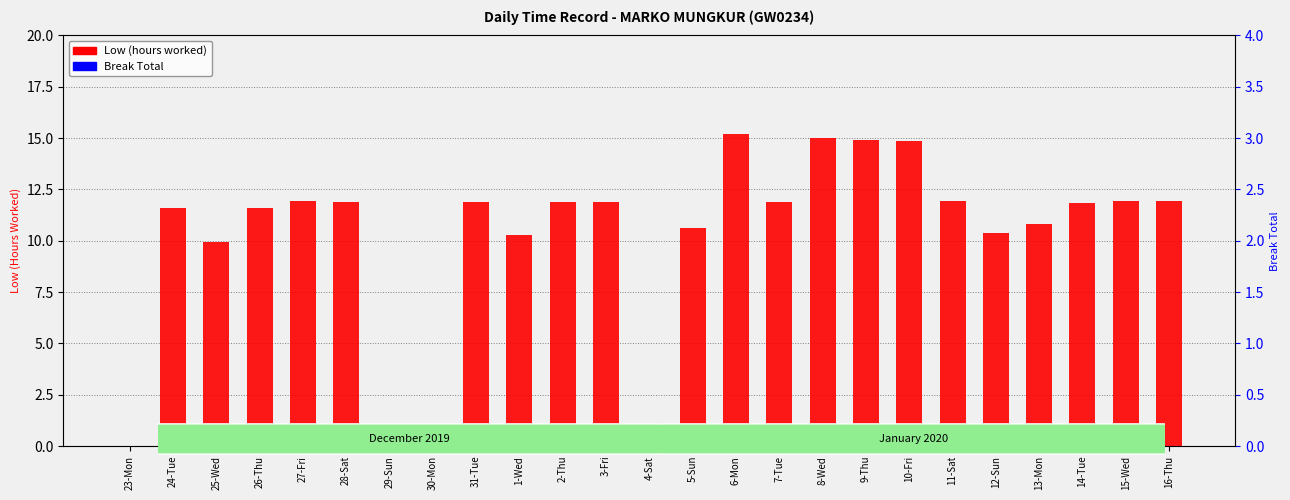

How many distinct data groups are displayed?

2